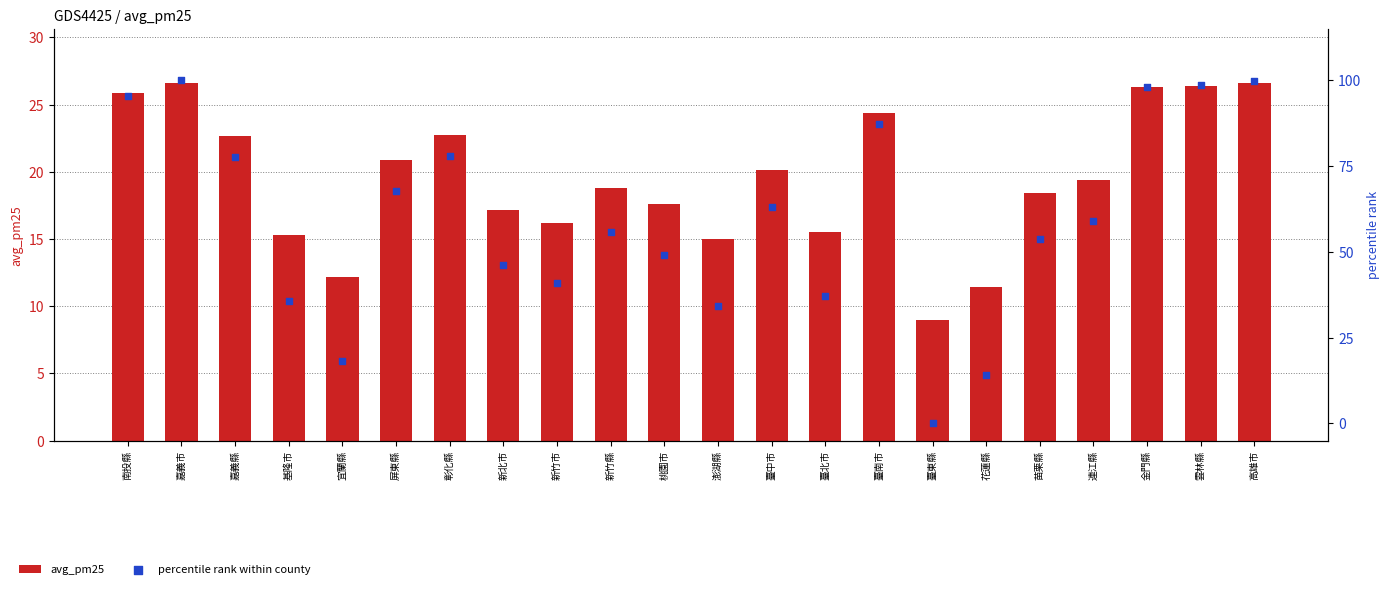

Which series has the widest spread of Y values?

percentile rank within county